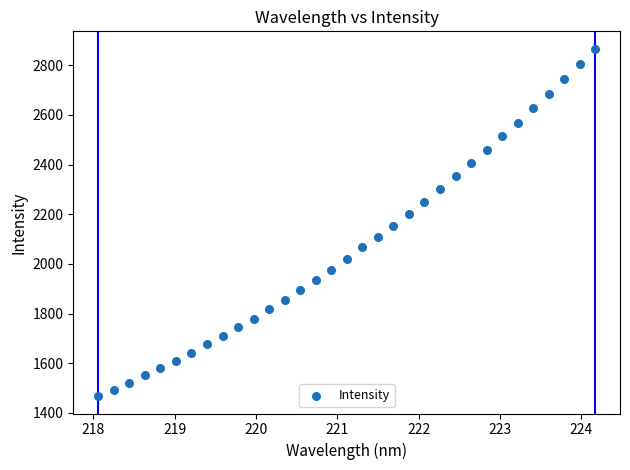

What is the range of Y values (max minus min)?

1399.5